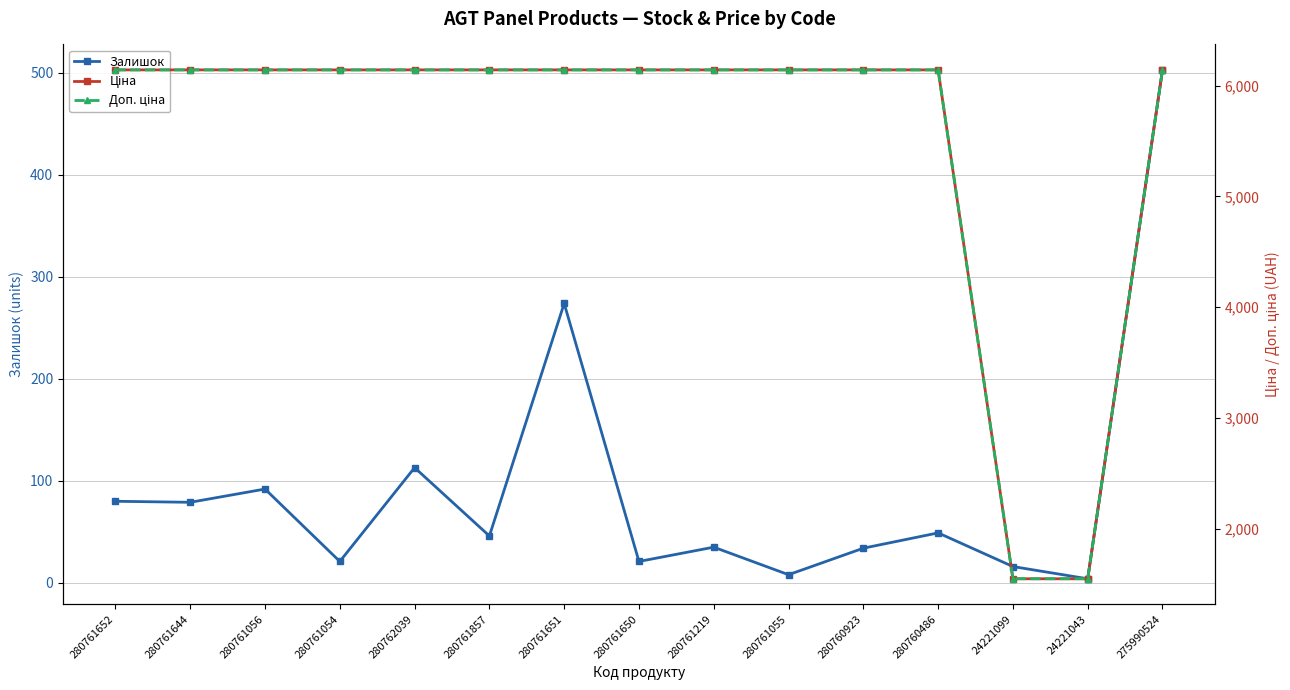

Reading right to left, transcribe all the data shown in this chart.

Залишок: 503.0	4.0	16.0	49.0	34.0	8.0	35.0	21.0	274.0	46.0	113.0	21.0	92.0	79.0	80.0
Ціна: 6143.2	1547.7	1547.7	6143.2	6143.2	6143.2	6143.2	6143.2	6143.2	6143.2	6143.2	6143.2	6143.2	6143.2	6143.2
Доп. ціна: 6143.2	1548.0	1548.0	6143.2	6143.2	6143.2	6143.2	6143.2	6143.2	6143.2	6143.2	6143.2	6143.2	6143.2	6143.2